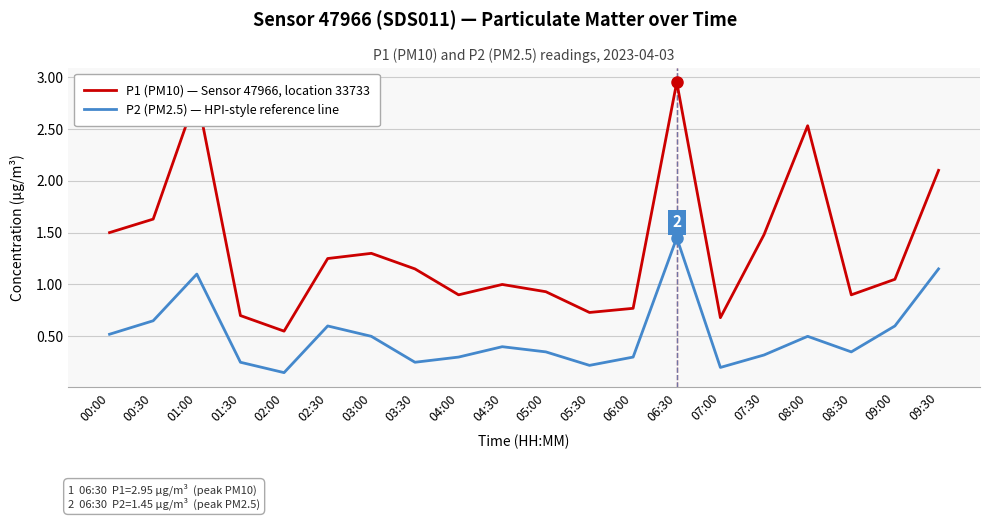

Is the value of P1 (PM10) — Sensor 47966, location 33733 at 02:00 greater than the value of P2 (PM2.5) — HPI-style reference line at 07:00?

Yes